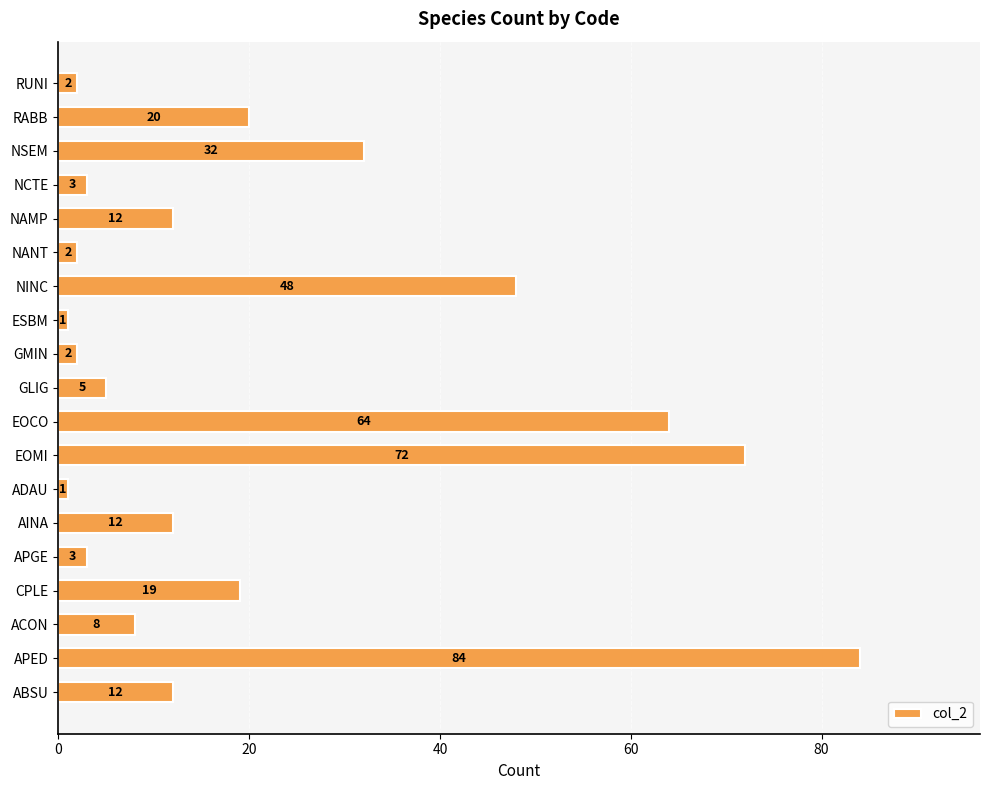

Where is the data nearest to the value 42?

NINC